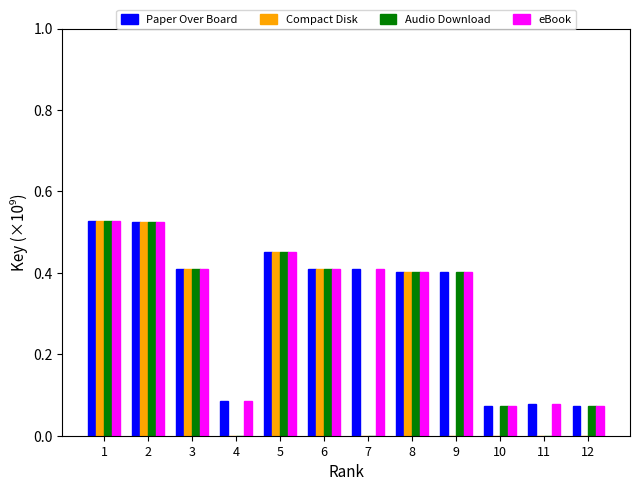

Between 7 and 9, which series saw the biggest shift?

Audio Download